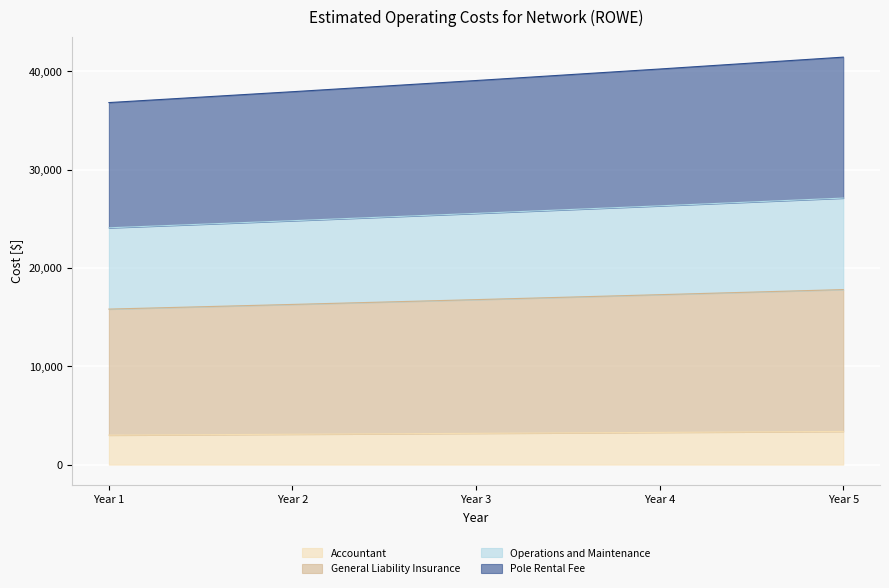

True or false: General Liability Insurance and Accountant intersect in this chart.

False